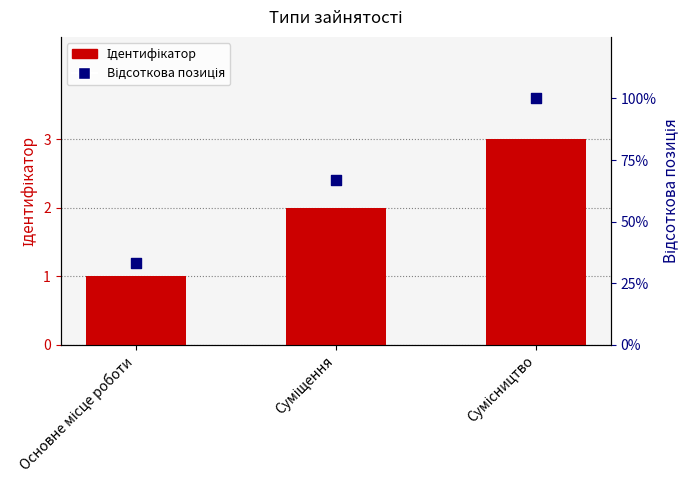

What is the total value across all series at Основне місце роботи?

34